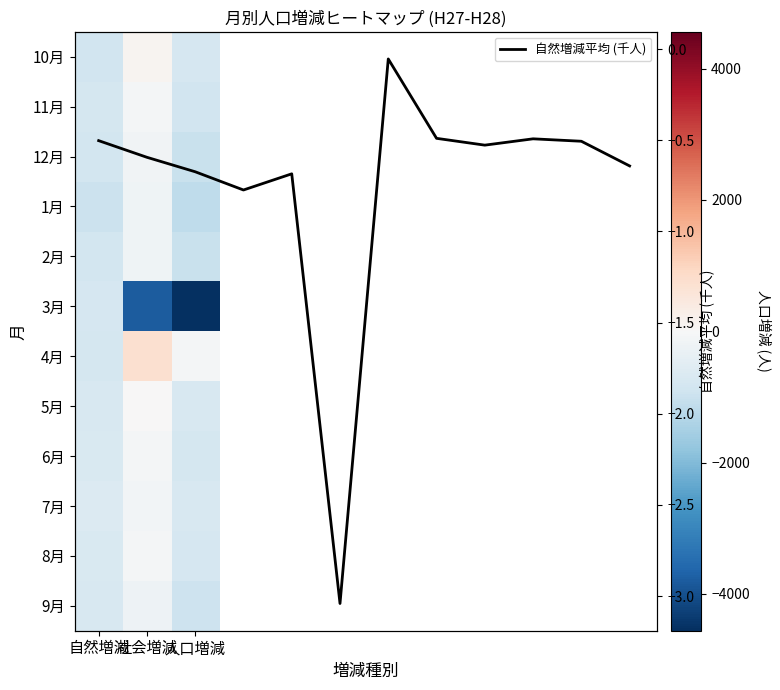

Reading right to left, extract all data points from this chart.

10月: 人口増減=-753	社会増減=125	自然増減=-878
11月: 人口増減=-890	社会増減=-91	自然増減=-799
12月: 人口増減=-1009	社会増減=-156	自然増減=-853
1月: 人口増減=-1159	社会増減=-190	自然増減=-969
2月: 人口増減=-1026	社会増減=-204	自然増減=-822
3月: 人口増減=-4561	社会増減=-3791	自然増減=-770
4月: 人口増減=-81	社会増減=725	自然増減=-806
5月: 人口増減=-734	社会増減=0	自然増減=-734
6月: 人口増減=-790	社会増減=-84	自然増減=-706
7月: 人口増減=-738	社会増減=-114	自然増減=-624
8月: 人口増減=-758	社会増減=-75	自然増減=-683
9月: 人口増減=-961	社会増減=-245	自然増減=-716